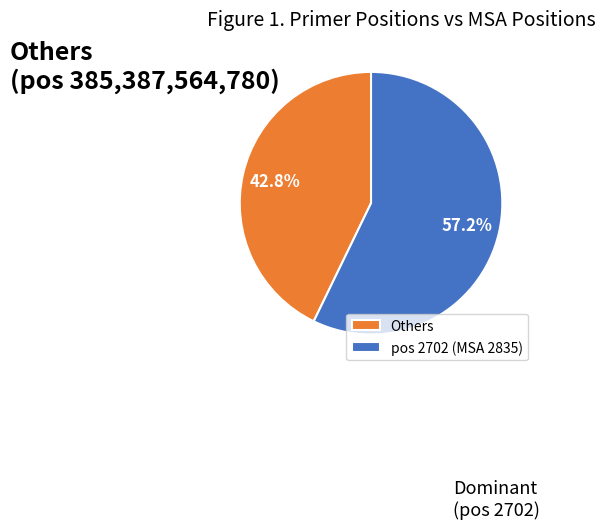

What percentage do Others and pos 2702 (MSA 2835) together represent?

100.0%